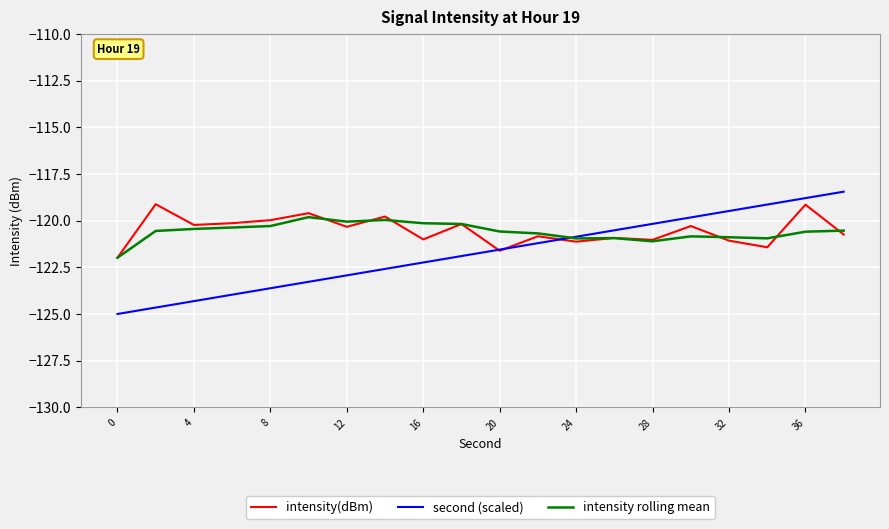

Which series has the largest range (max minus min)?

second (scaled)